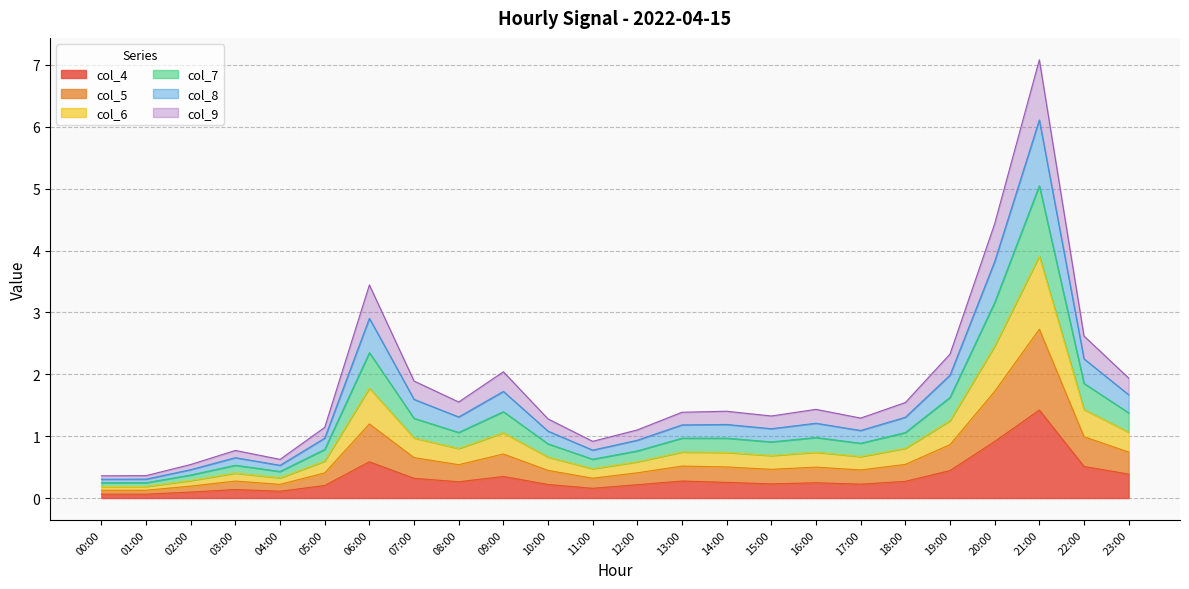

True or false: col_6 and col_9 cross at least once.

False